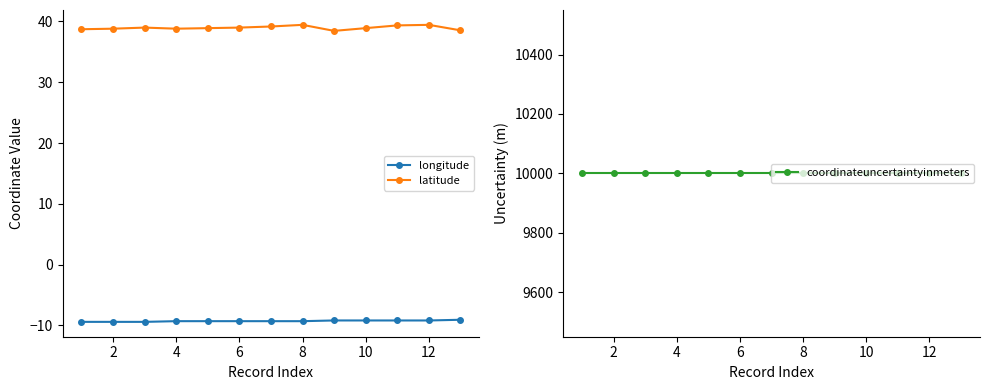

True or false: latitude has more than 2 points higher than both neighbors.

True